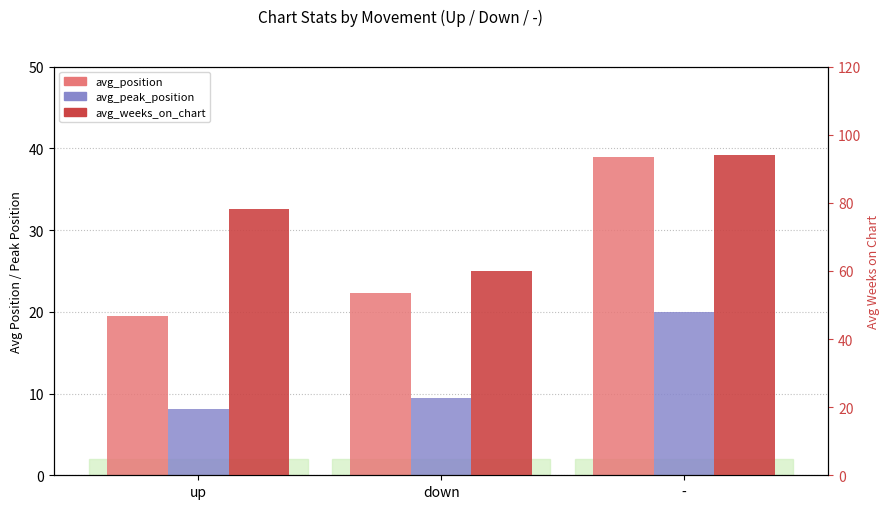

How many categories are shown in the chart?

3